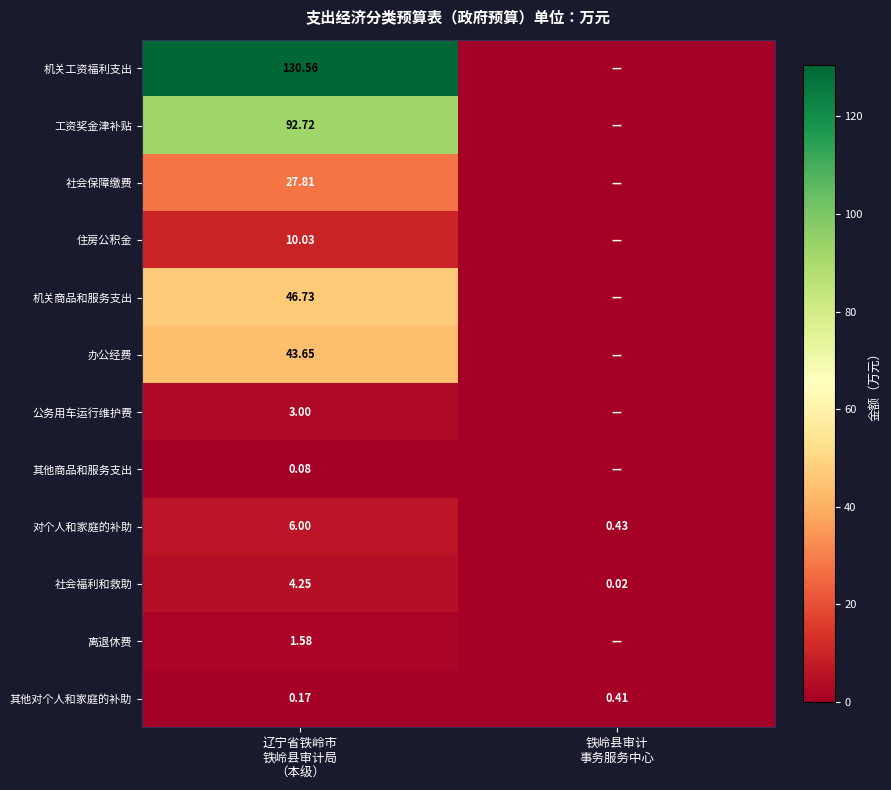

Rank the series by their maximum value, from lowest to highest.

其他商品和服务支出, 其他对个人和家庭的补助, 离退休费, 公务用车运行维护费, 社会福利和救助, 对个人和家庭的补助, 住房公积金, 社会保障缴费, 办公经费, 机关商品和服务支出, 工资奖金津补贴, 机关工资福利支出